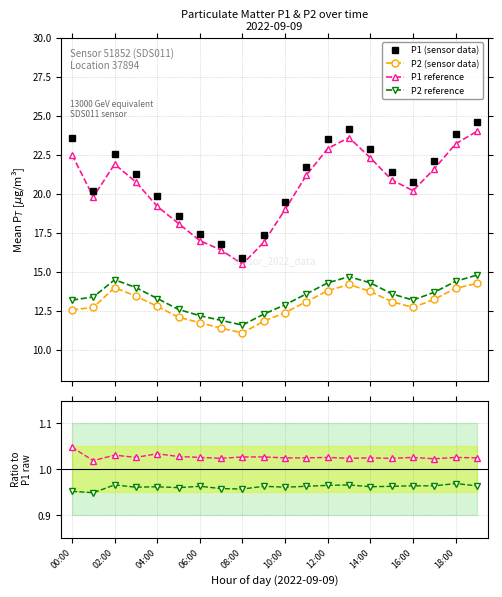

How many categories are shown in the chart?

20